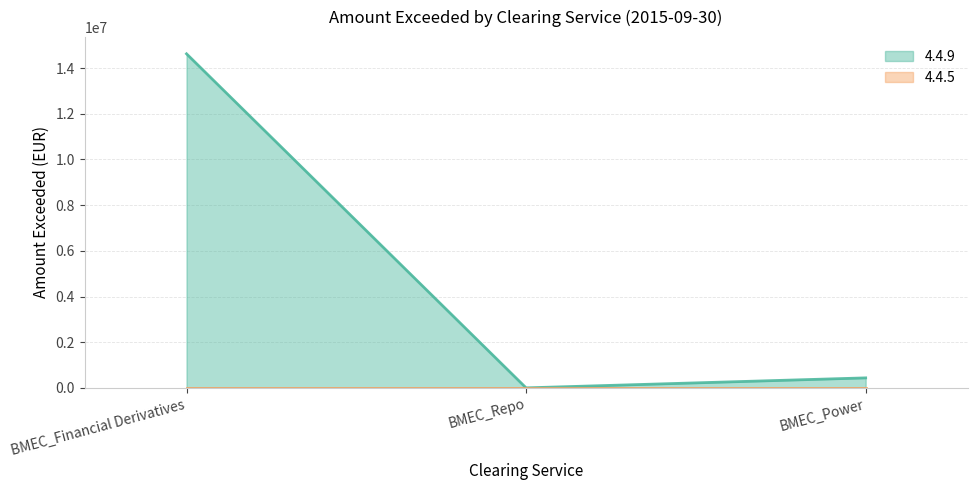

What is the sum of the values at BMEC_Repo and BMEC_Power?

437587.4